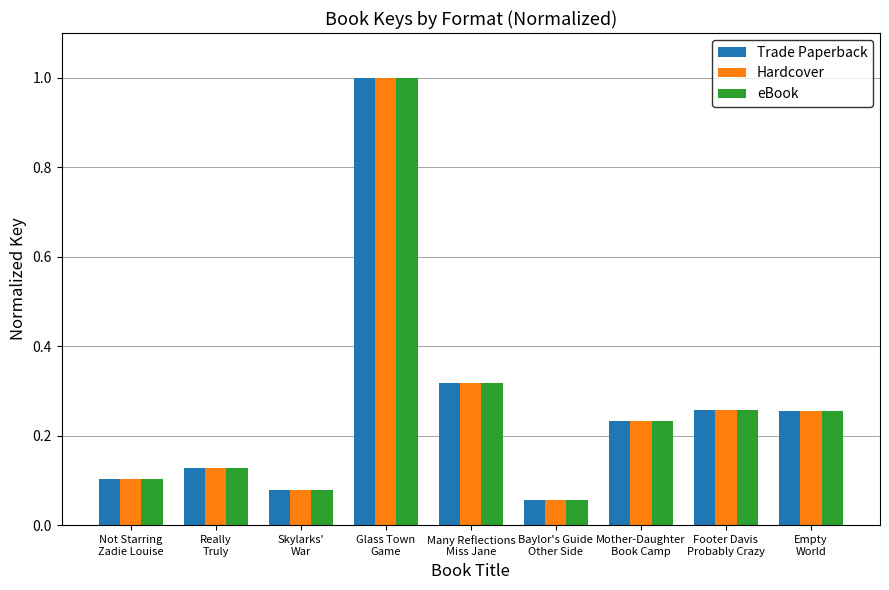

Which category has the lowest value in the eBook series?

Baylor's Guide
Other Side